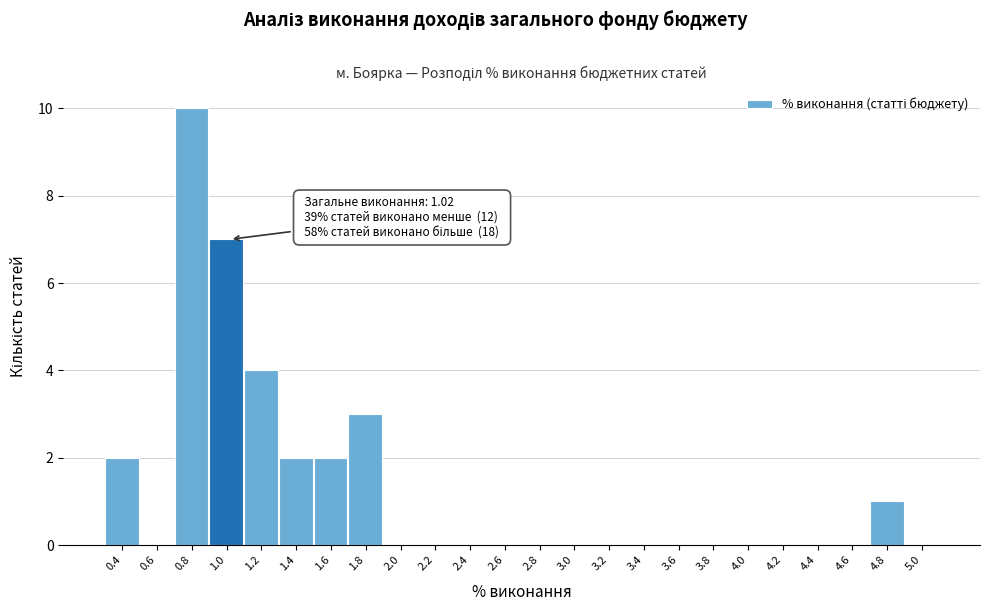

Reading right to left, extract all data points from this chart.

5.0=0	4.8=1	4.6=0	4.4=0	4.2=0	4.0=0	3.8=0	3.6=0	3.4=0	3.2=0	3.0=0	2.8=0	2.6=0	2.4=0	2.2=0	2.0=0	1.8=3	1.6=2	1.4=2	1.2=4	1.0=7	0.8=10	0.6=0	0.4=2